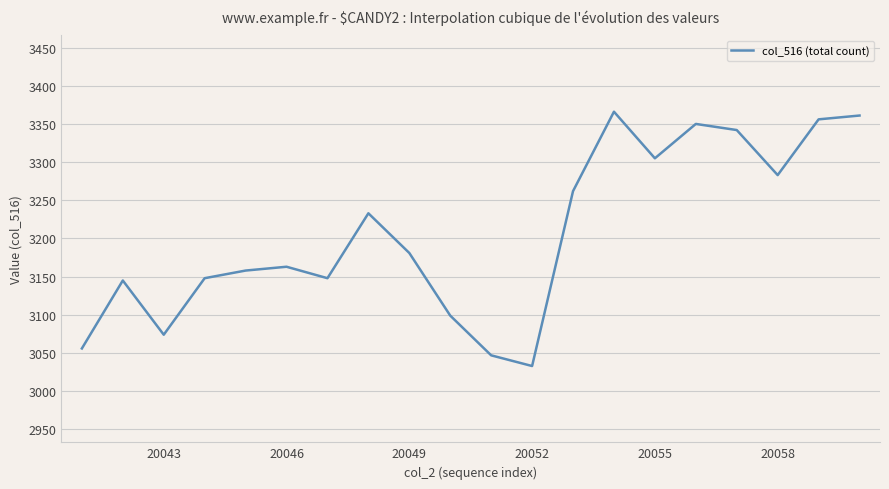

What is the greatest value displayed?

3366